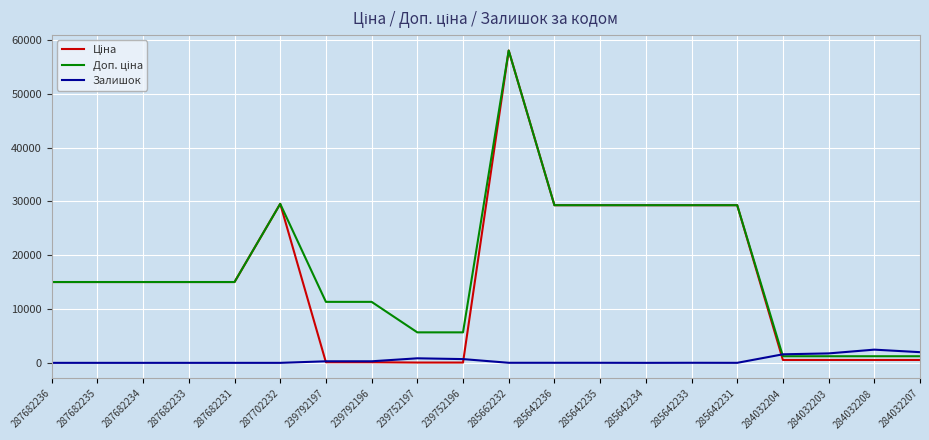

At which category is the sum across all series the highest?

285662232